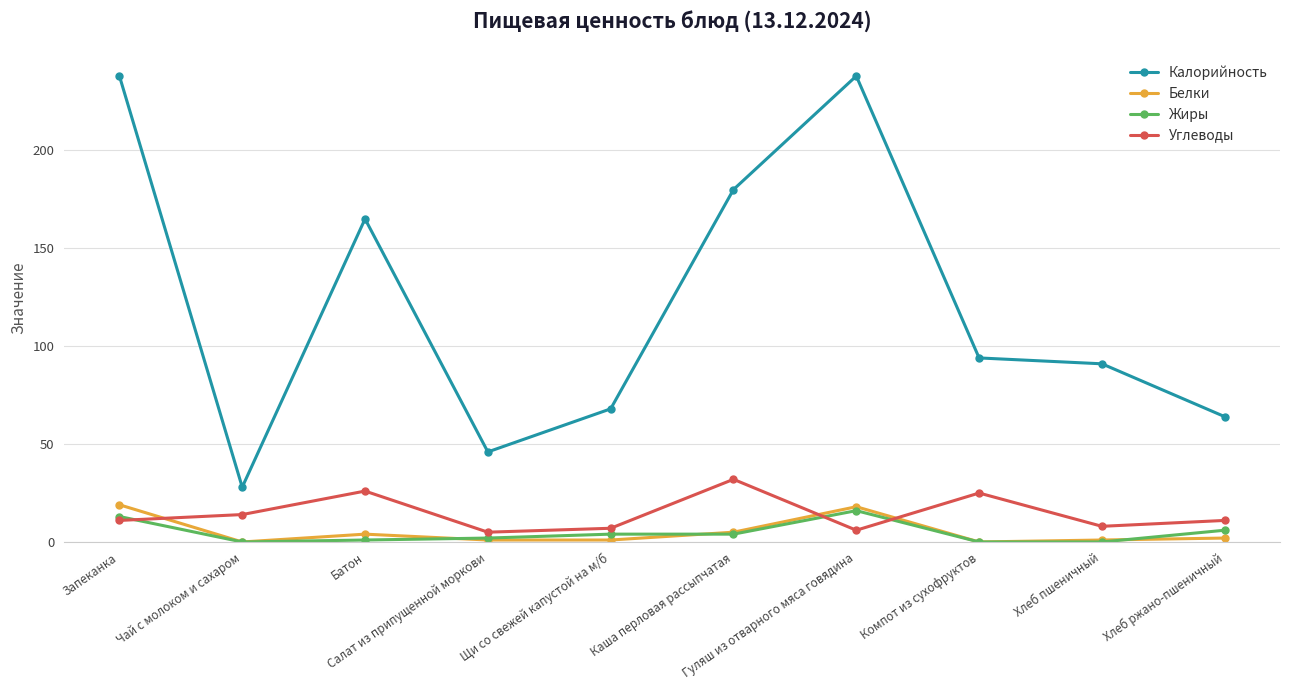

Reading left to right, what are all the values shown in this chart?

Калорийность: 238	28	165	46	68	180	238	94	91	64
Белки: 19	0	4	1	1	5	18	0	1	2
Жиры: 13	0	1	2	4	4	16	0	0	6
Углеводы: 11	14	26	5	7	32	6	25	8	11